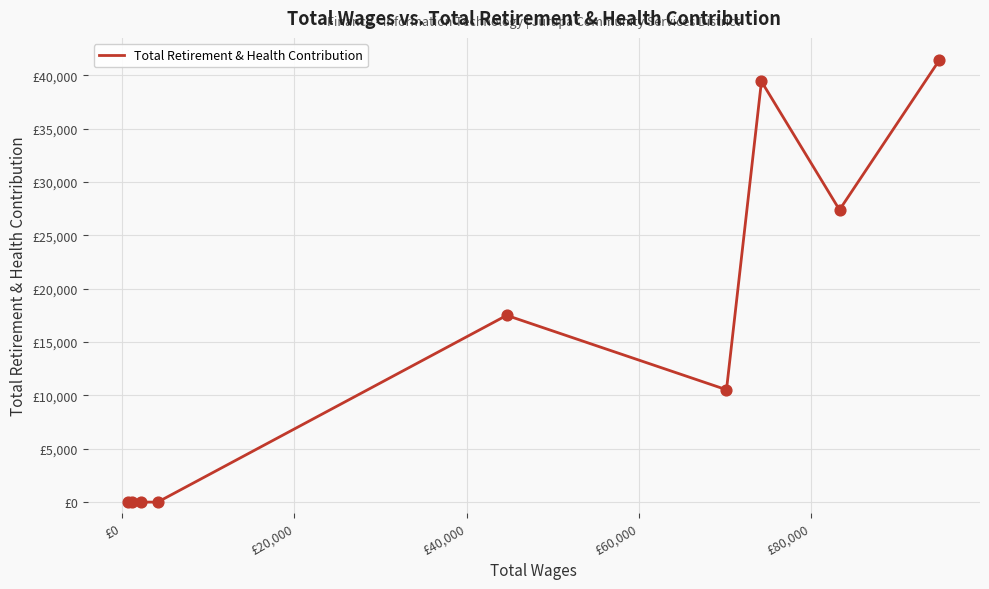

Is this an area chart (filled region under the line)?

No